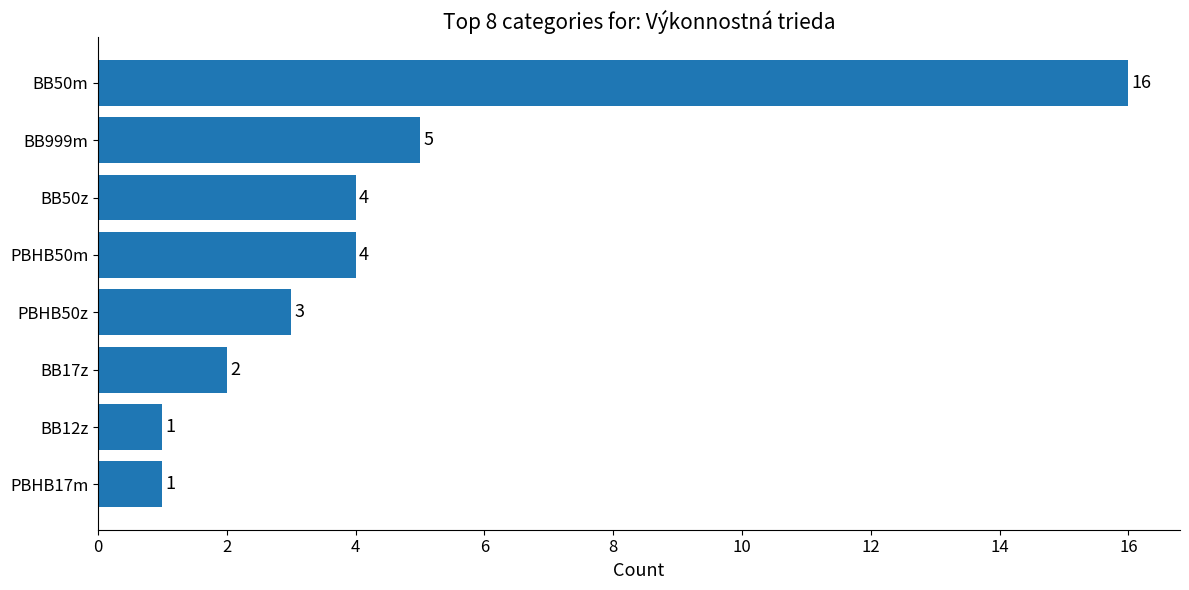

The value at BB17z is 2. True or false?

True